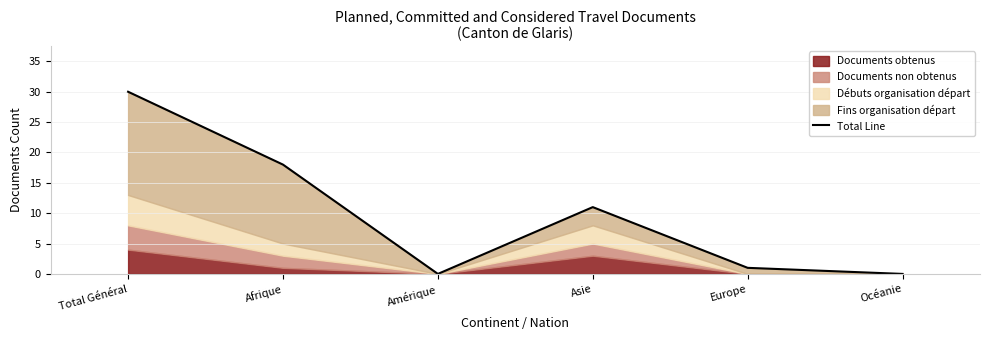

Which label corresponds to the smallest value in the chart?

Amérique